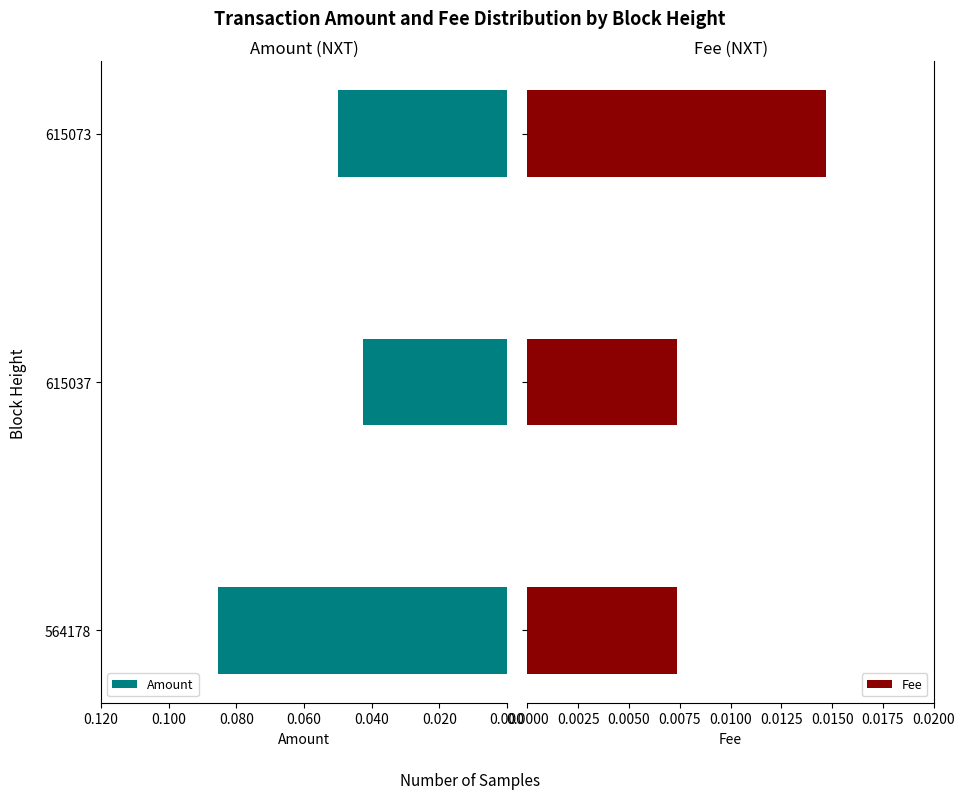

How many Fee values are between 0 and 1?

3